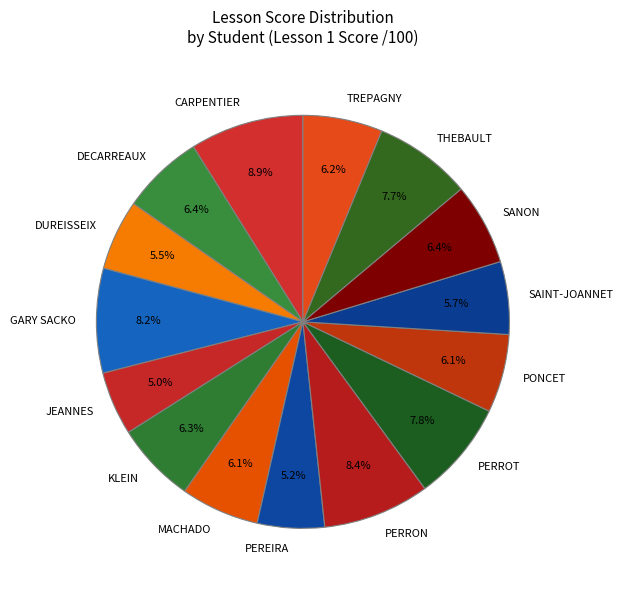

To the nearest percent, what percentage of the pie is KLEIN?

6%